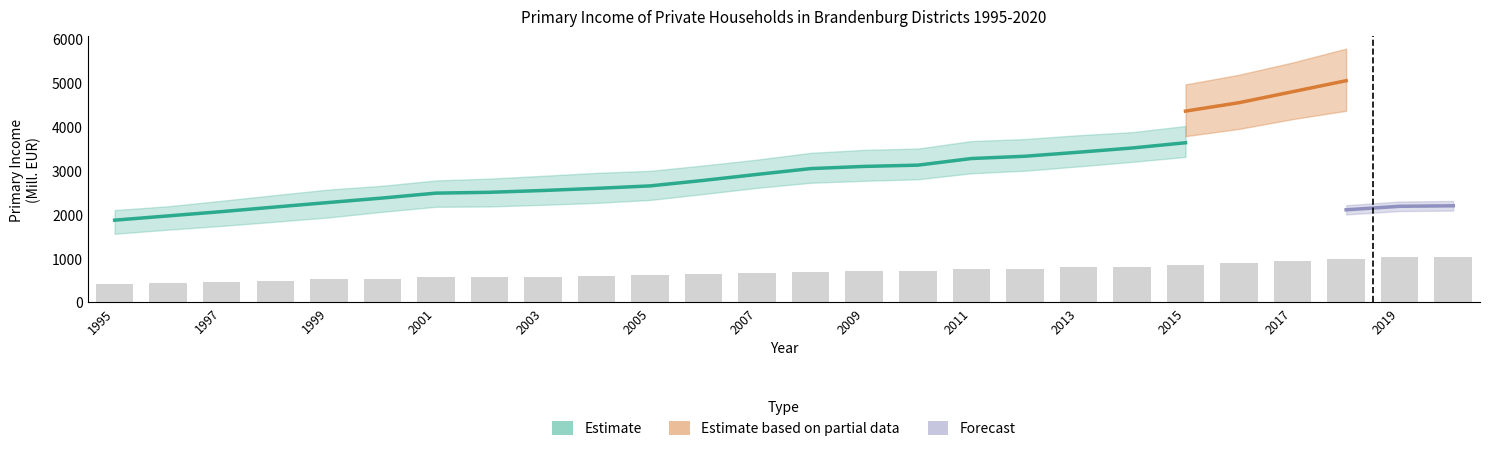

Which category has the lowest value in the Märkisch-Oderland series?

1995